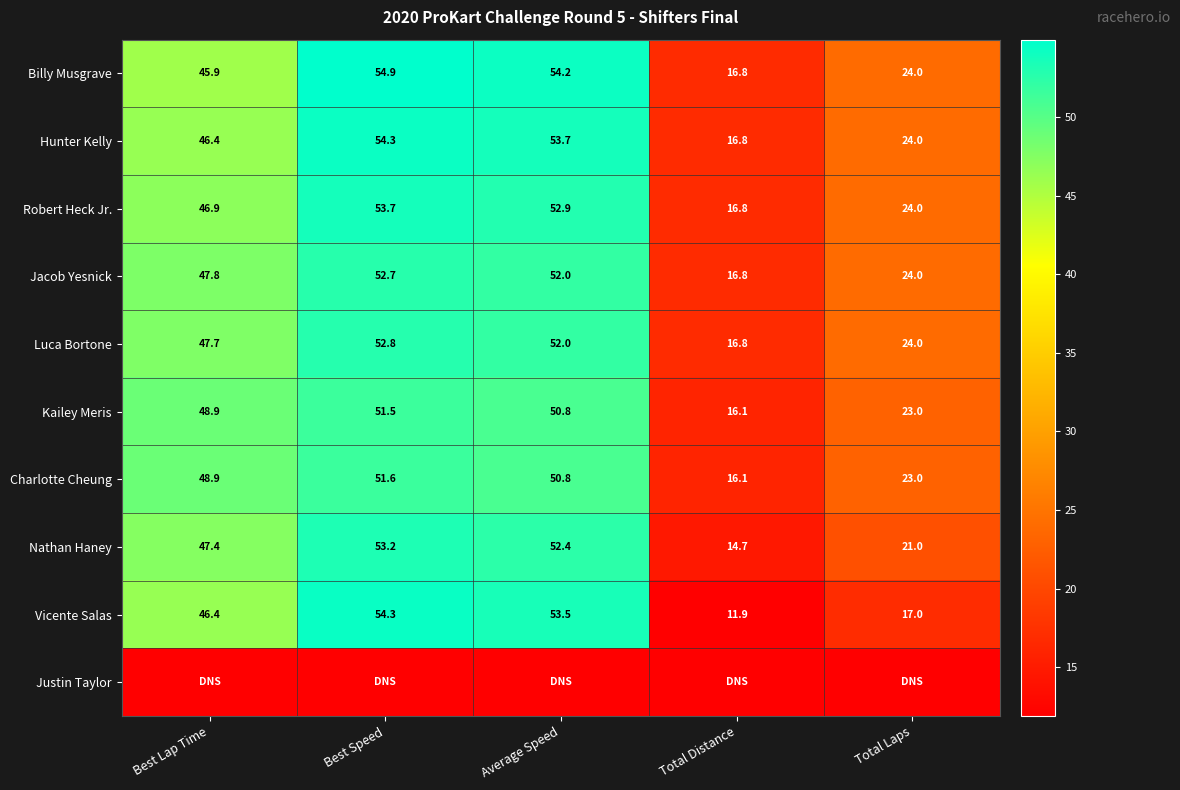

Which category has the highest value in the Robert Heck Jr. series?

Best Speed